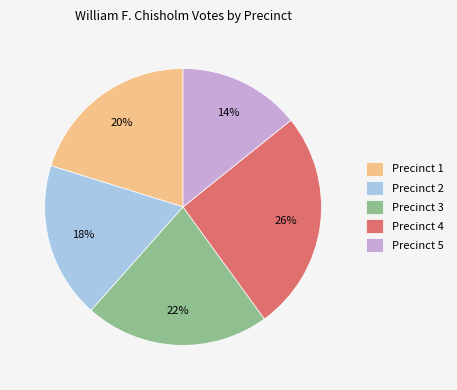

How many slices are in this pie chart?

5